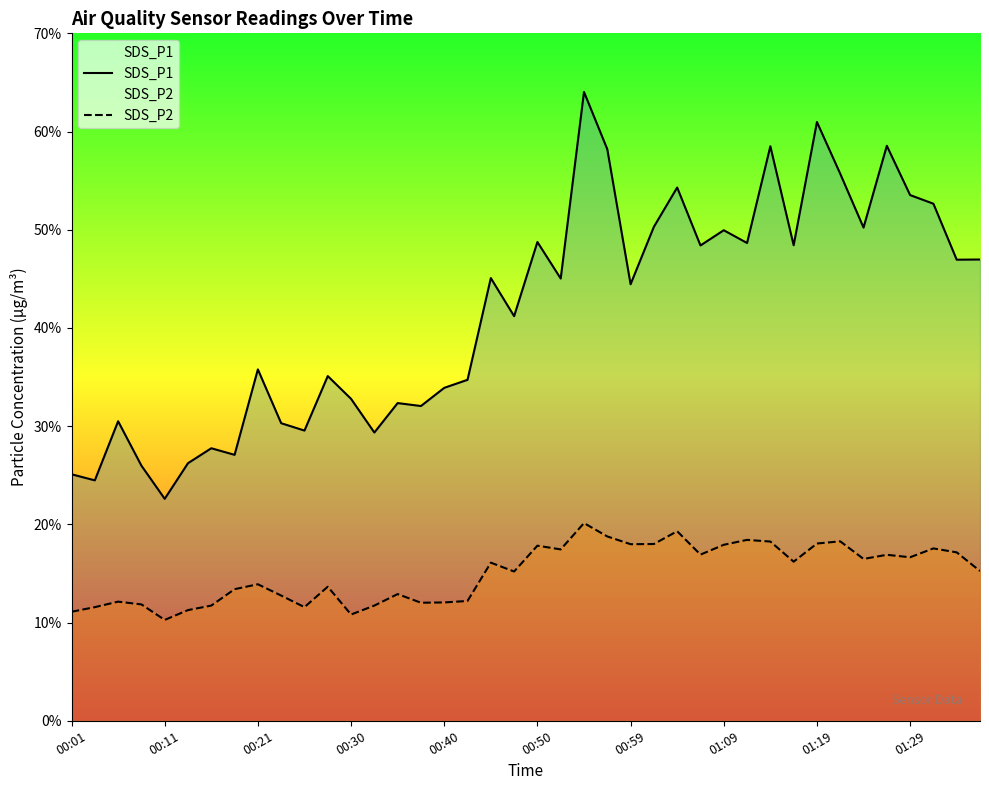

The SDS_P2 series shows 10.8 at 00:30. True or false?

True